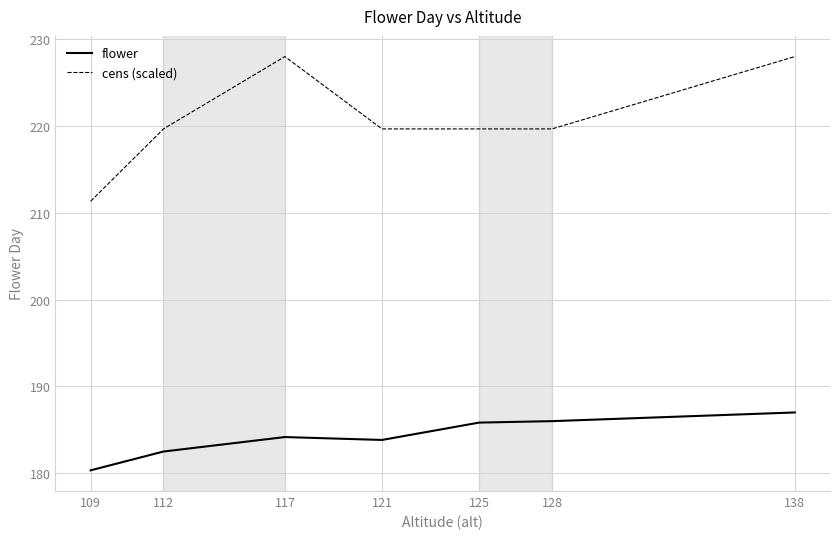

The flower series shows 257.3 at 138. True or false?

False